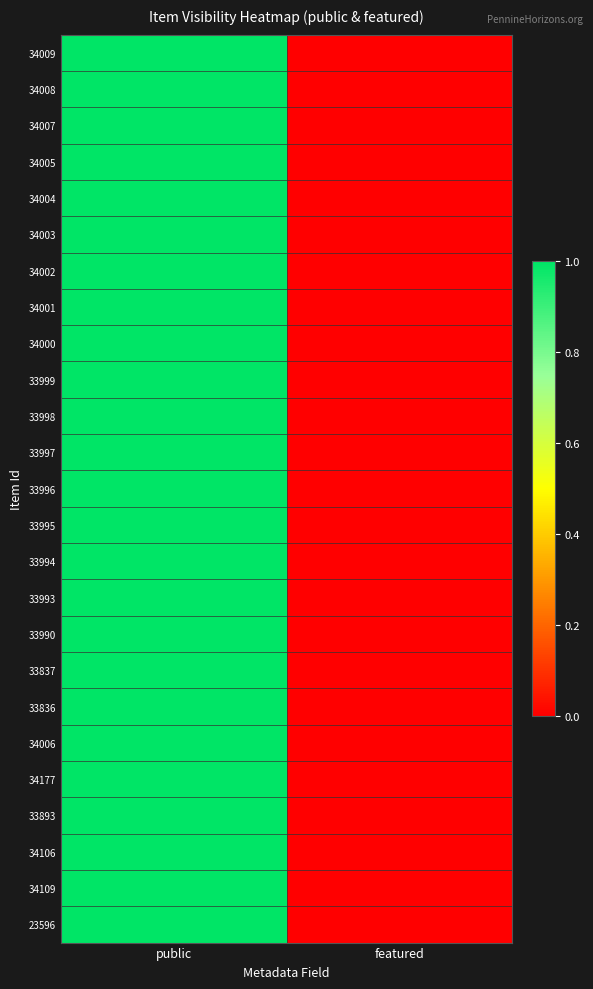

Reading right to left, what are all the values shown in this chart?

34009: featured=0	public=1
34008: featured=0	public=1
34007: featured=0	public=1
34005: featured=0	public=1
34004: featured=0	public=1
34003: featured=0	public=1
34002: featured=0	public=1
34001: featured=0	public=1
34000: featured=0	public=1
33999: featured=0	public=1
33998: featured=0	public=1
33997: featured=0	public=1
33996: featured=0	public=1
33995: featured=0	public=1
33994: featured=0	public=1
33993: featured=0	public=1
33990: featured=0	public=1
33837: featured=0	public=1
33836: featured=0	public=1
34006: featured=0	public=1
34177: featured=0	public=1
33893: featured=0	public=1
34106: featured=0	public=1
34109: featured=0	public=1
23596: featured=0	public=1